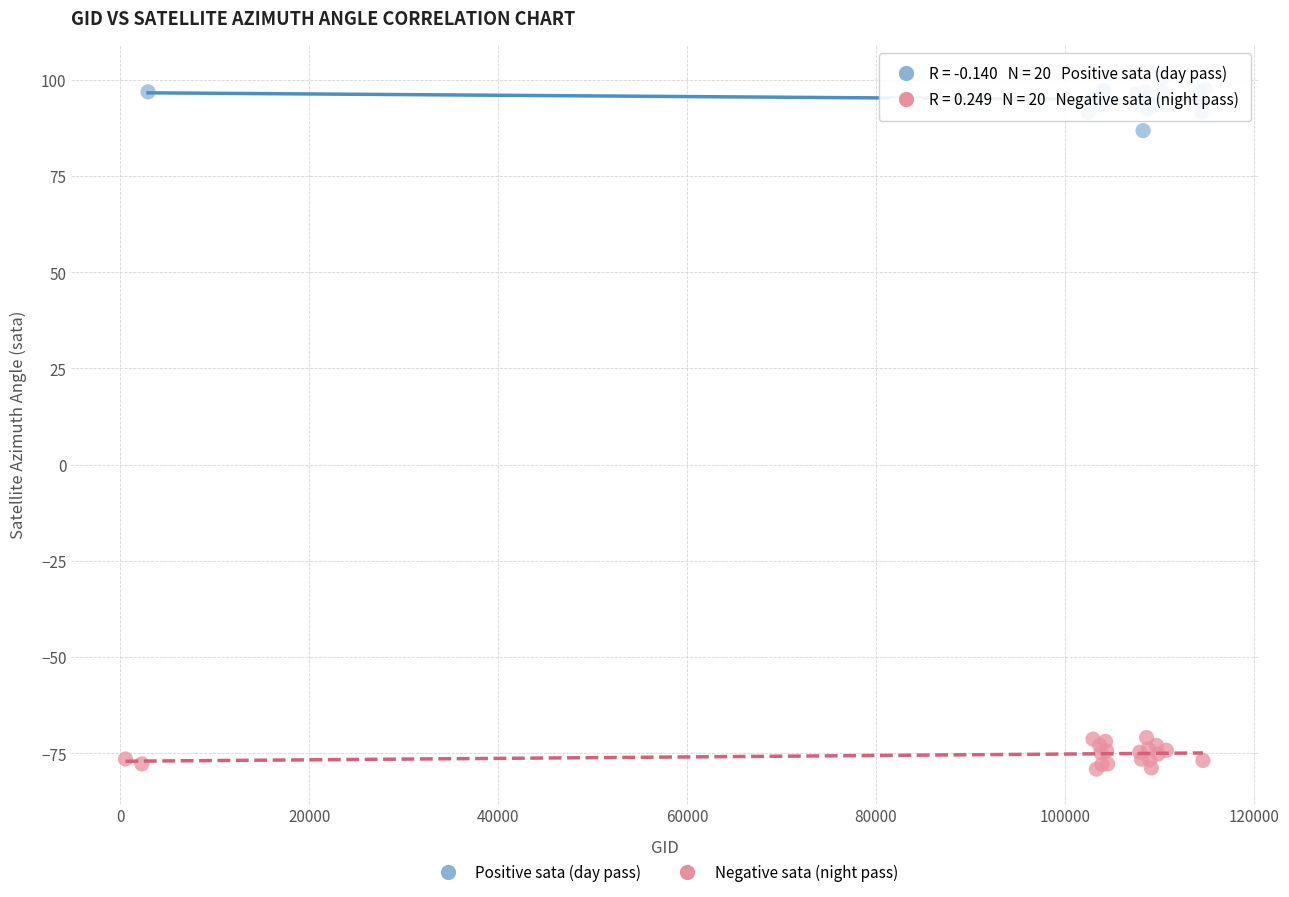

What are all the series names shown in the legend?

Positive sata (day pass), Negative sata (night pass)